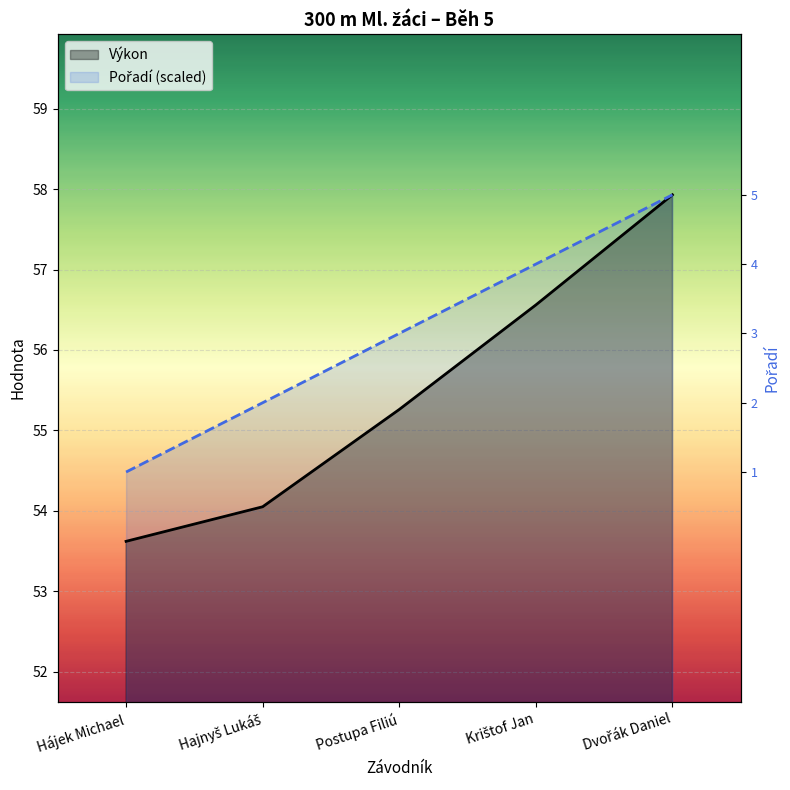

How many data points in Výkon are less than 55?

2